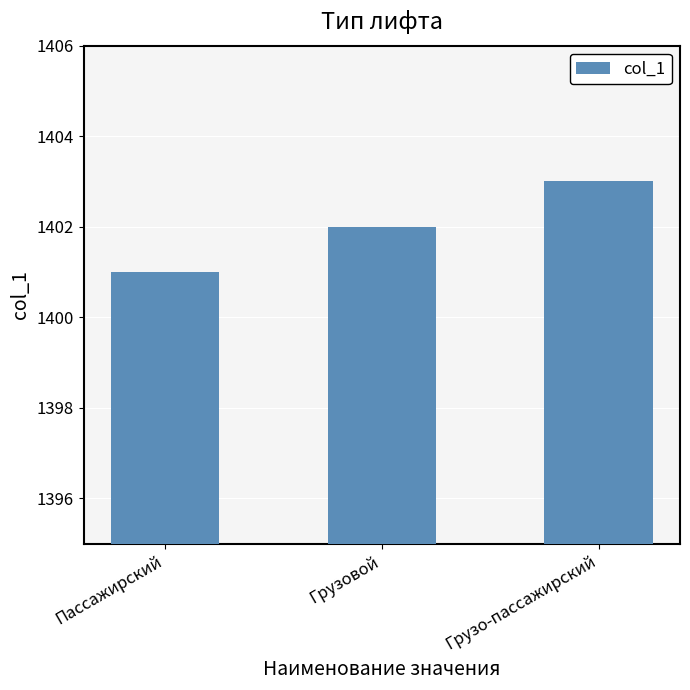

List the labels in order of value, smallest first.

Пассажирский, Грузовой, Грузо-пассажирский